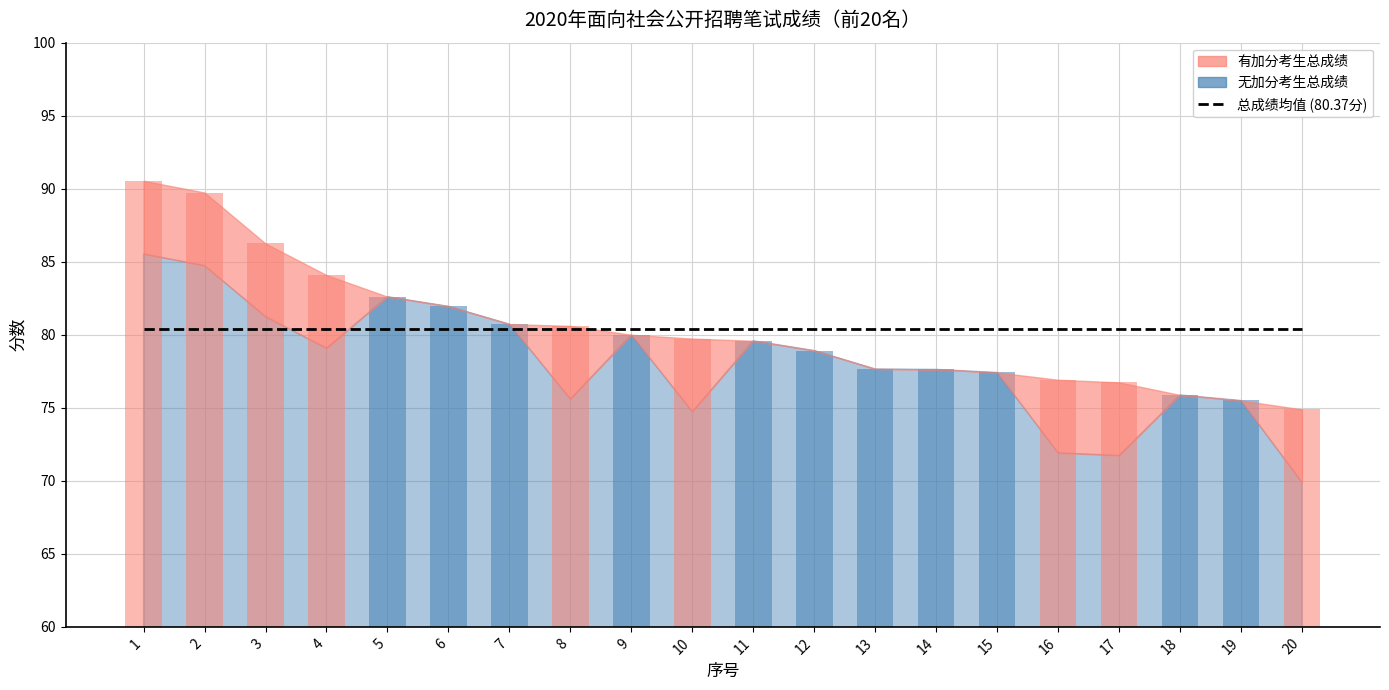

What is the difference between the 总成绩柱状 values at 19 and 12?

3.4